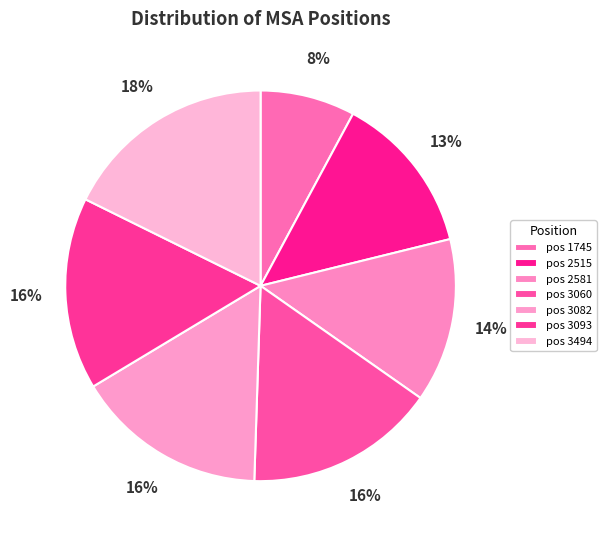

Rank the categories by value from highest to lowest.

3494, 3093, 3082, 3060, 2581, 2515, 1745